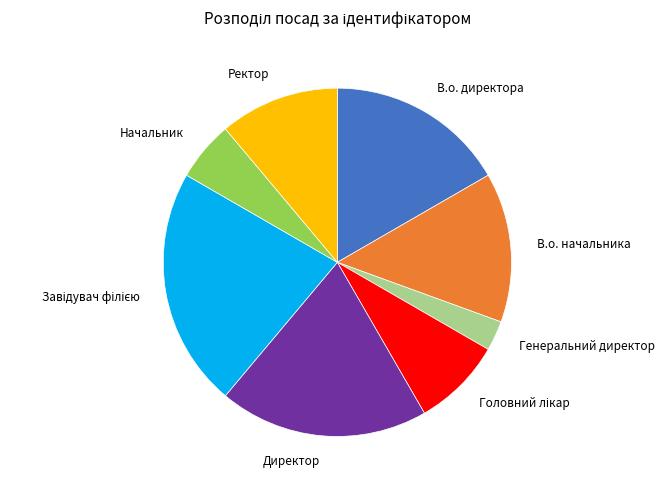

Which slice is the smallest?

Генеральний директор